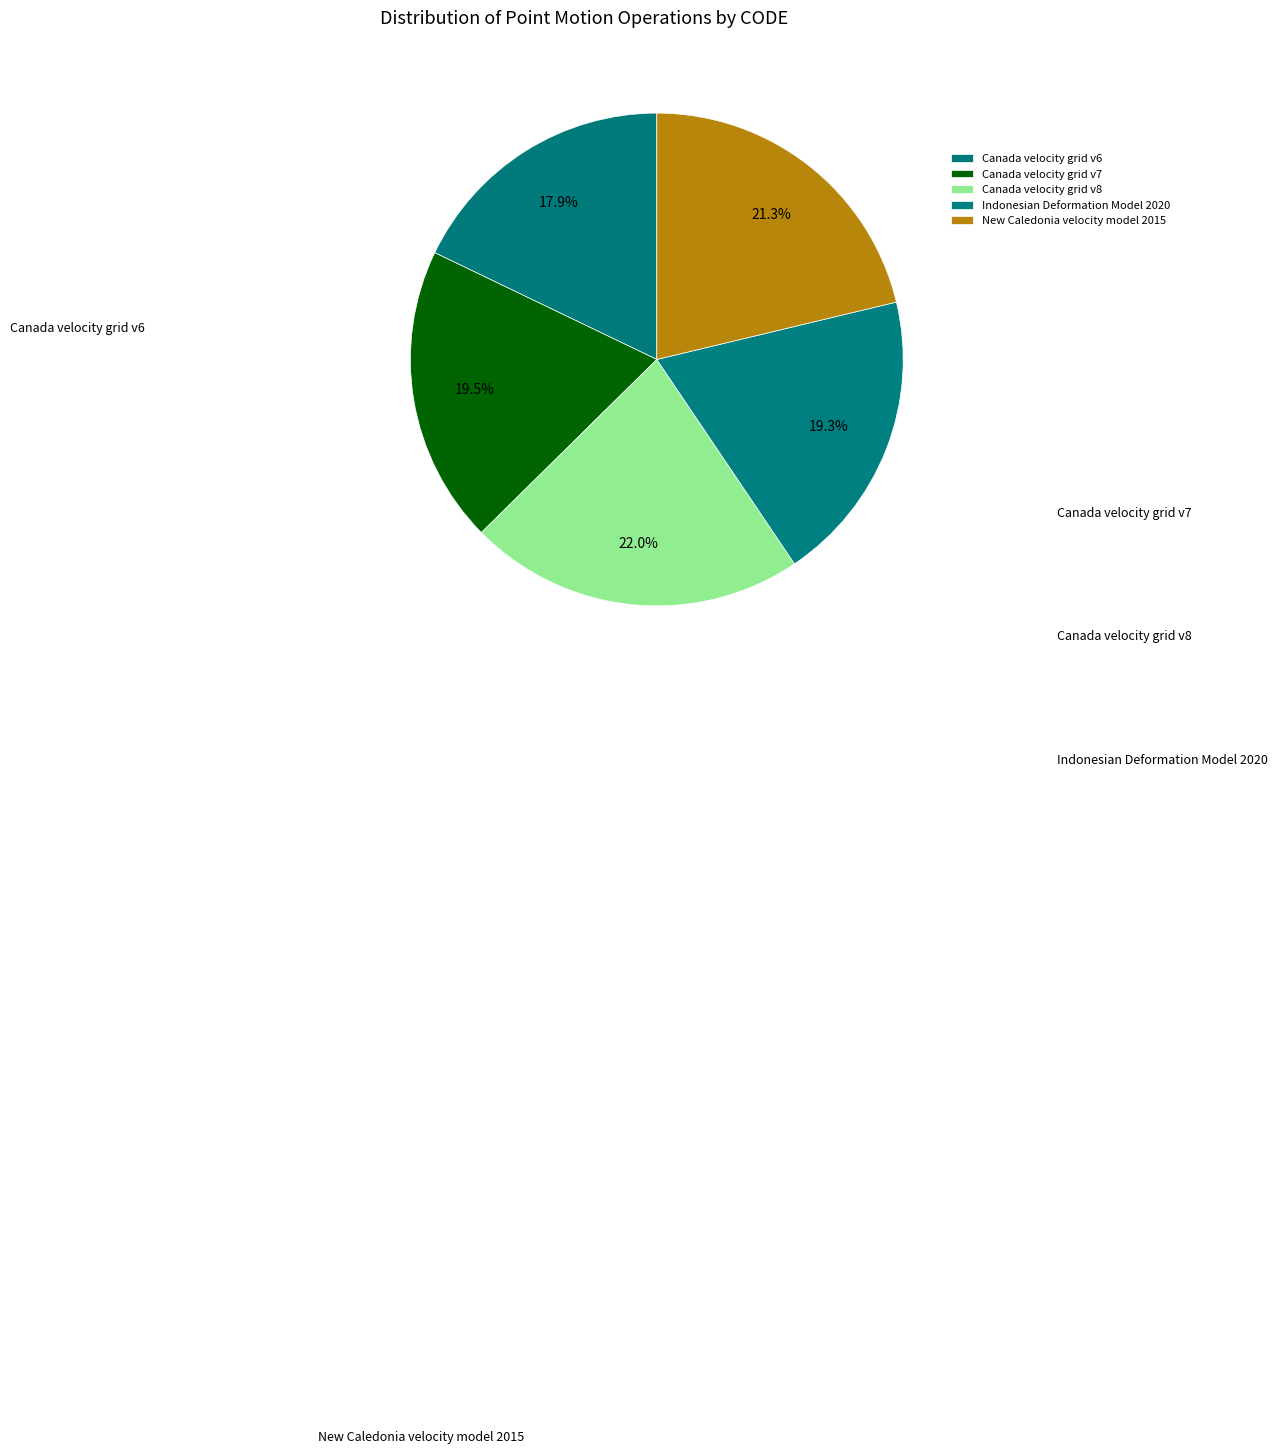

The Canada velocity grid v7 slice represents 20% of the pie. True or false?

True